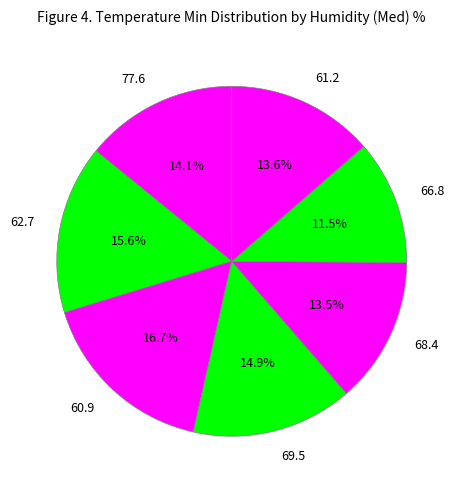

Does 68.4 represent more than half of the total?

No